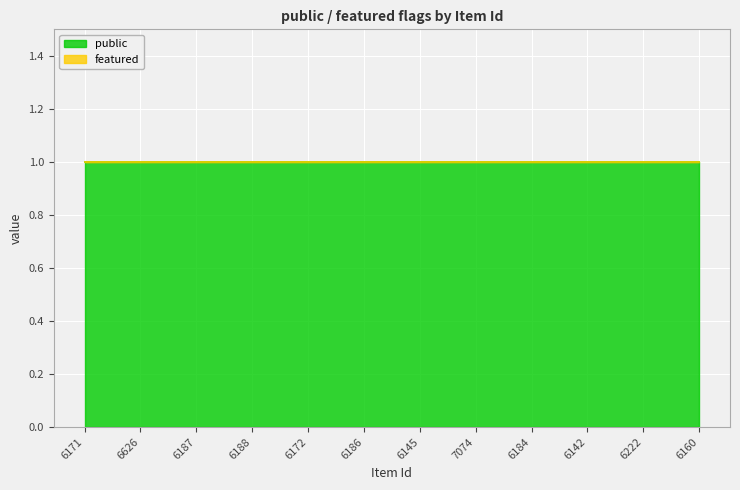

The value of public at 6172 is 1. True or false?

True